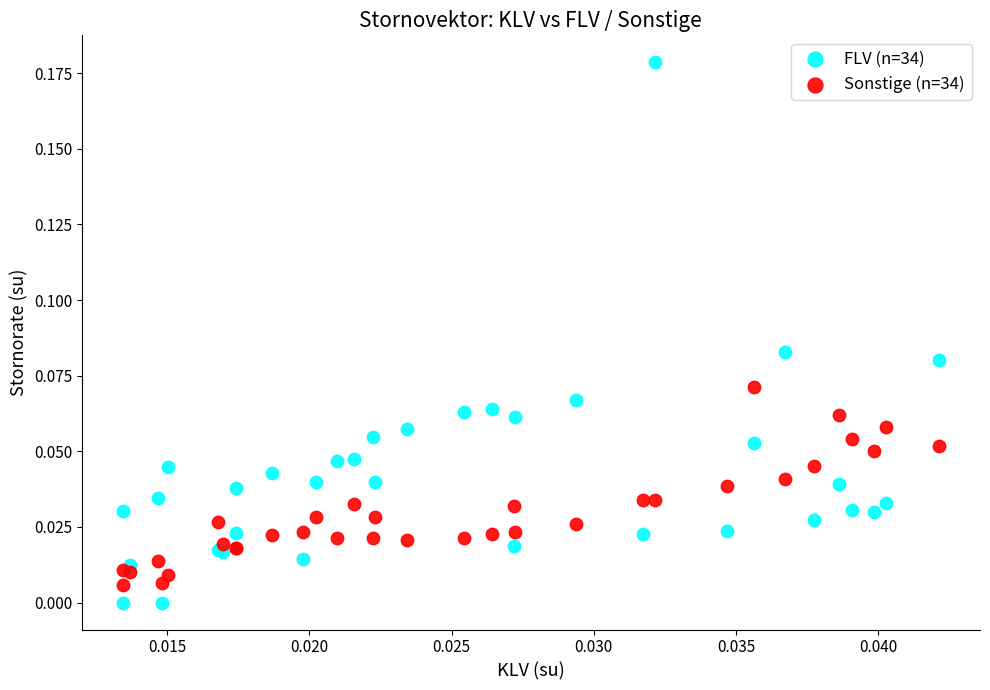

Which series reaches the maximum Y coordinate?

FLV (n=34)